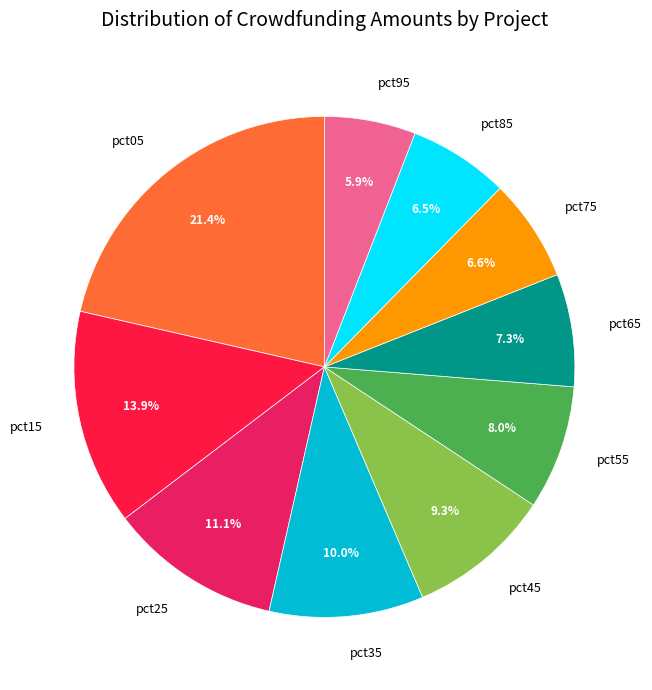

Is it true that pct75 is 15% of the pie?

False